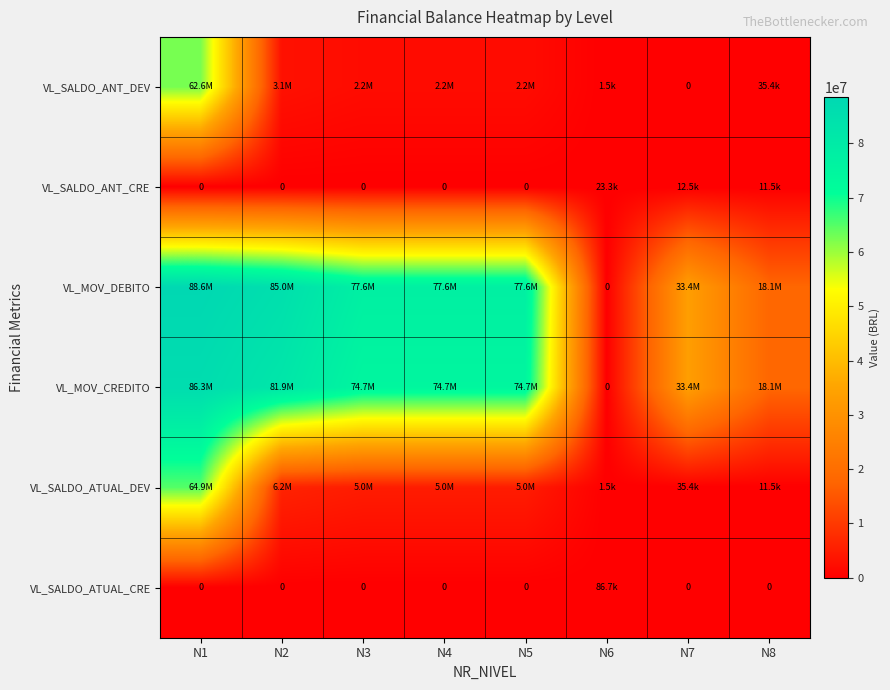

At how many categories does at least one series exceed 34967132?

5